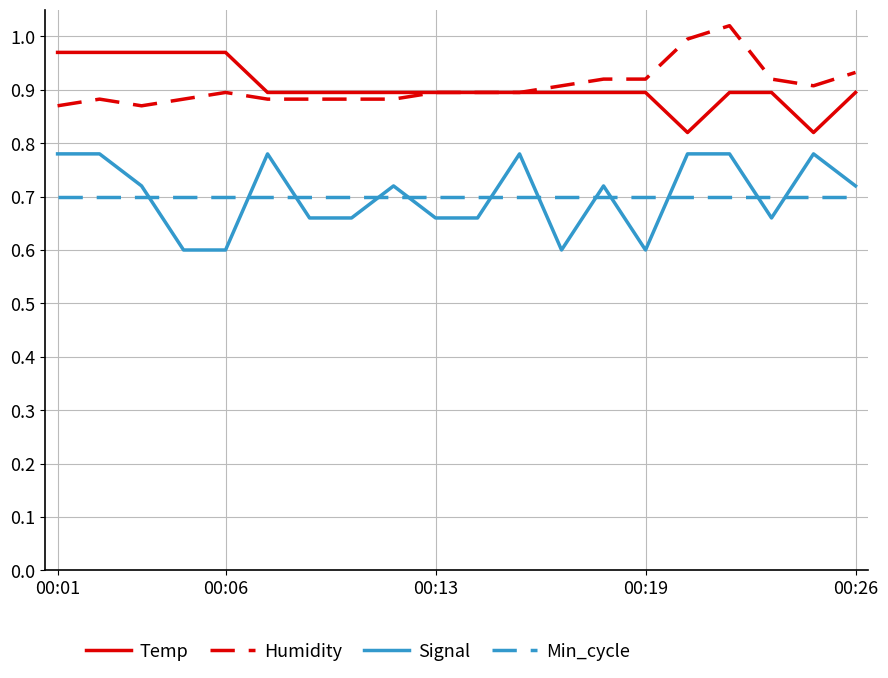

True or false: Temp and Min_cycle intersect in this chart.

False